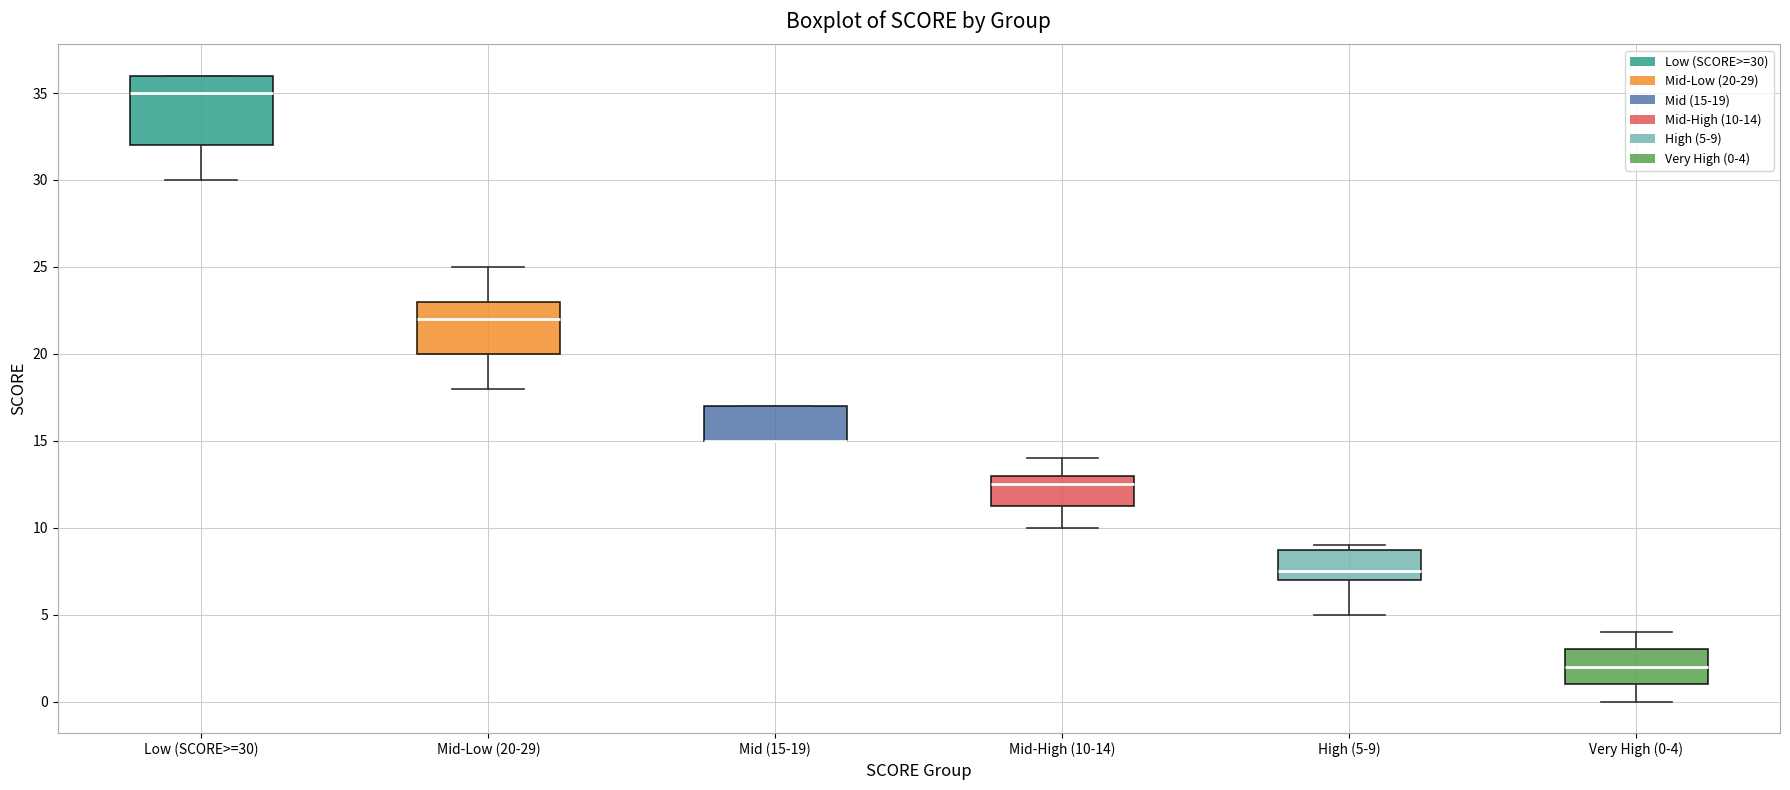

Which box is the tallest, from its lower edge to its upper edge?

Low (SCORE>=30)